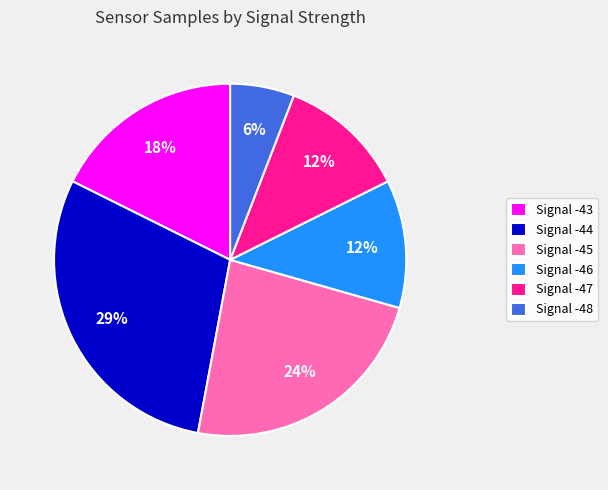

Does Signal -43 account for over 50% of the chart?

No